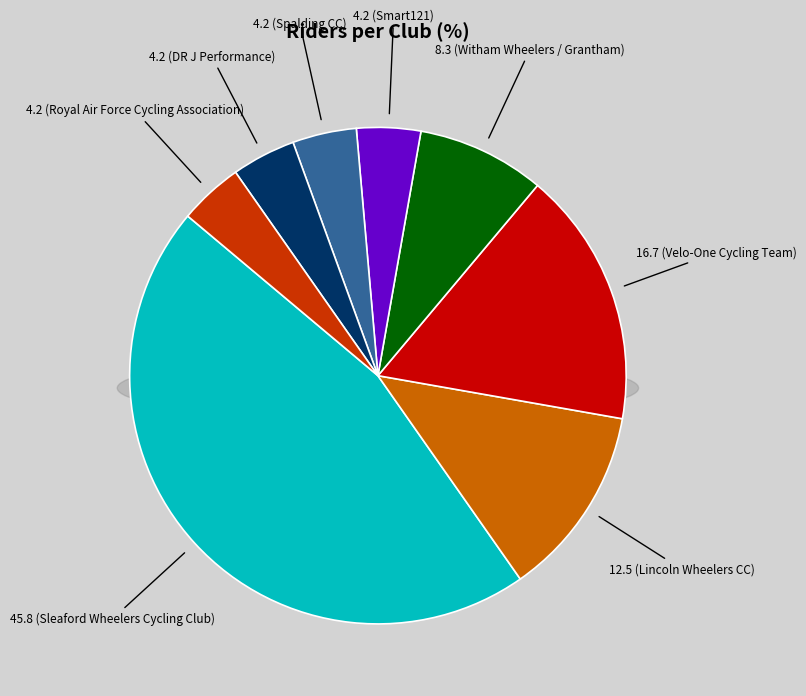

Approximately how many times larger is the value at Velo-One Cycling Team compared to Sleaford Wheelers Cycling Club?

0.4